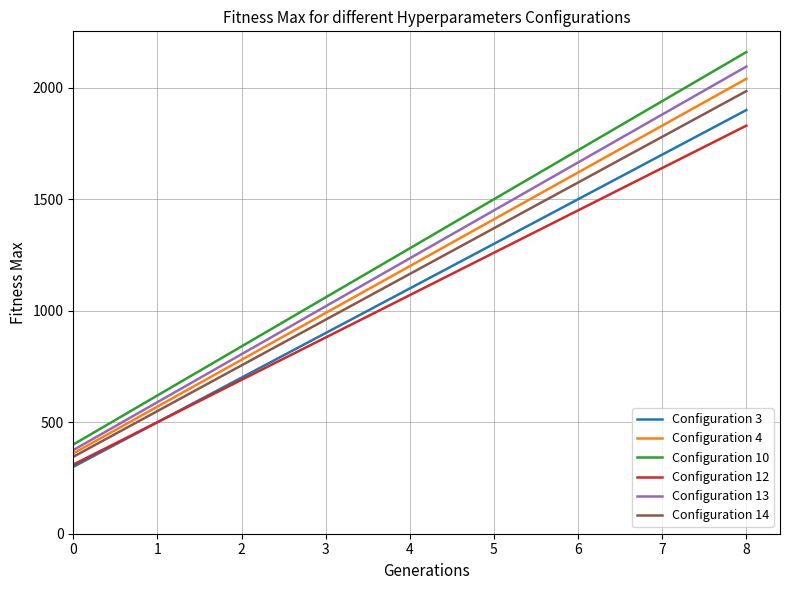

What is the smallest value displayed?

300